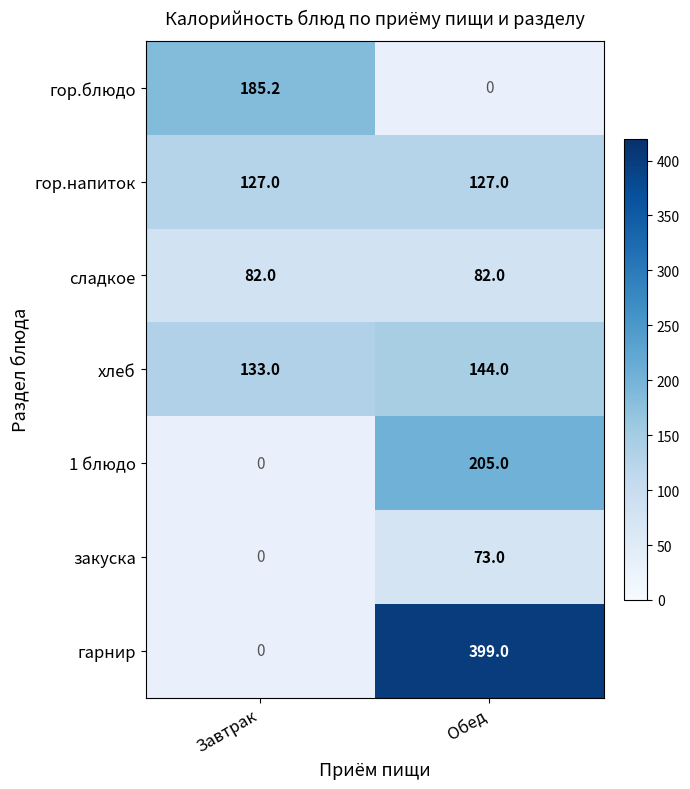

Read the сладкое value at Обед.

82.0